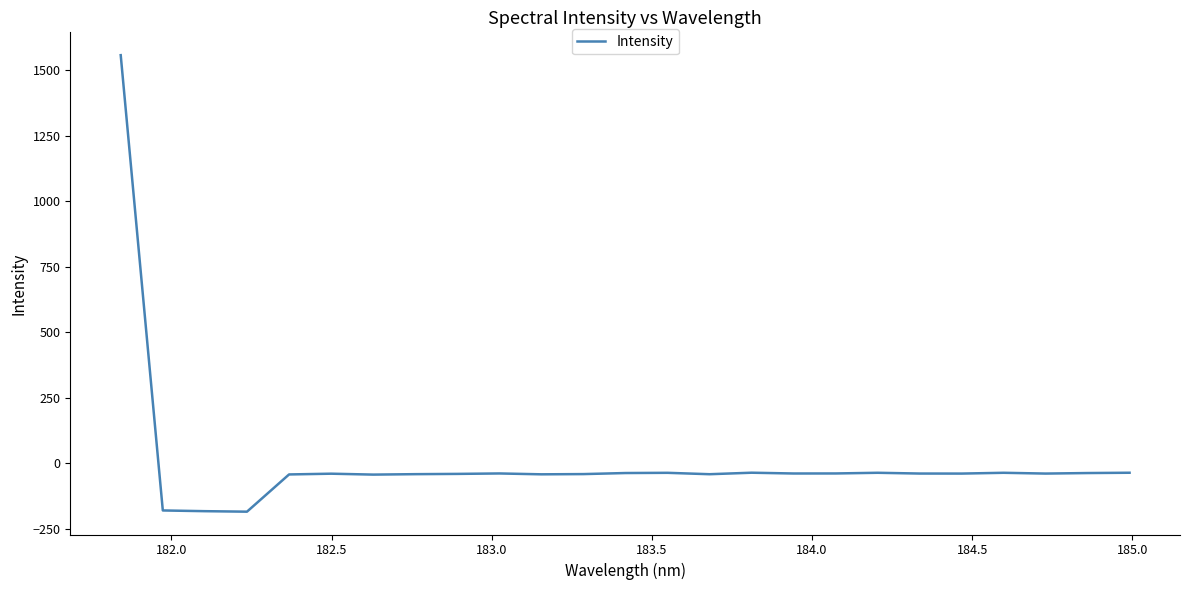

What is the smallest value displayed?

-185.0